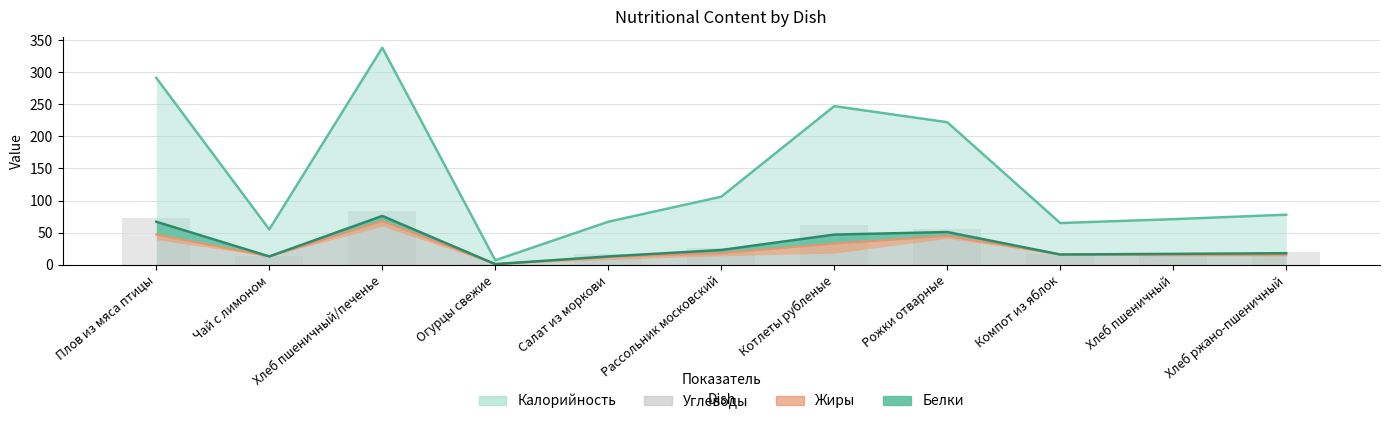

What is the label of the 7th bar from the right?

Салат из моркови